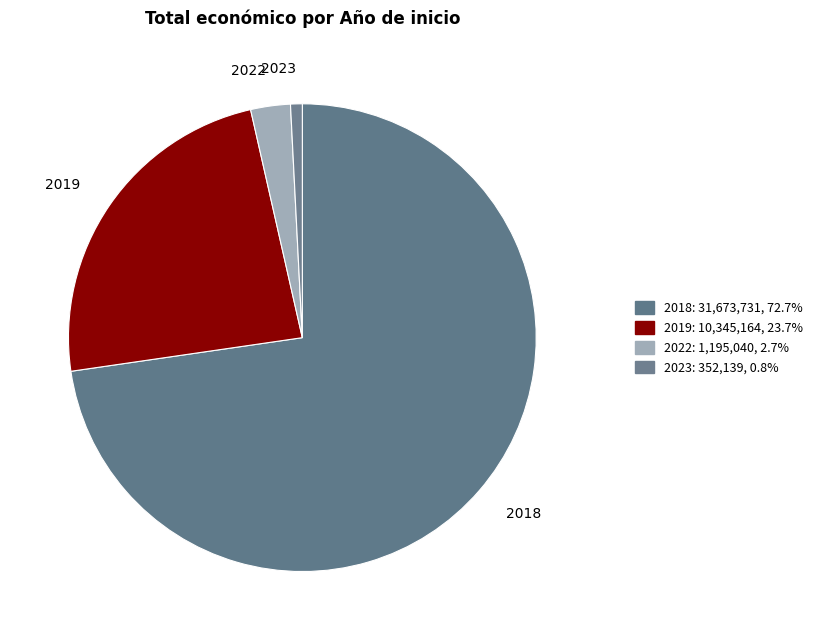

Does 2023 represent more than half of the total?

No